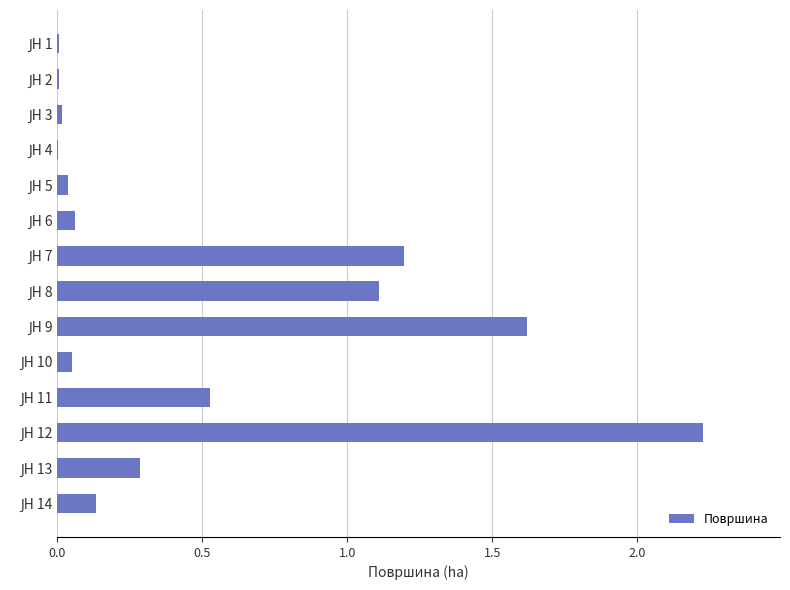

What is the sum of all values?

7.3